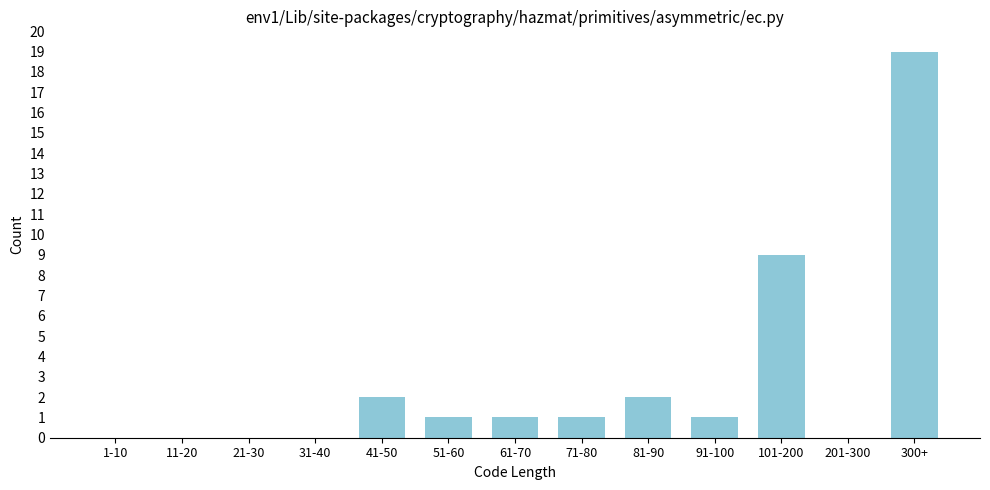

Reading right to left, extract all data points from this chart.

300+=19	201-300=0	101-200=9	91-100=1	81-90=2	71-80=1	61-70=1	51-60=1	41-50=2	31-40=0	21-30=0	11-20=0	1-10=0